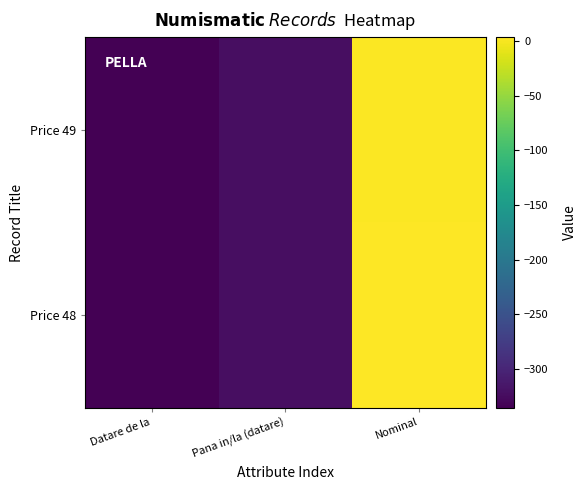

Reading right to left, extract all data points from this chart.

Price 48: Nominal=4	Pana in/la (datare)=-323	Datare de la=-336
Price 49: Nominal=2	Pana in/la (datare)=-323	Datare de la=-336